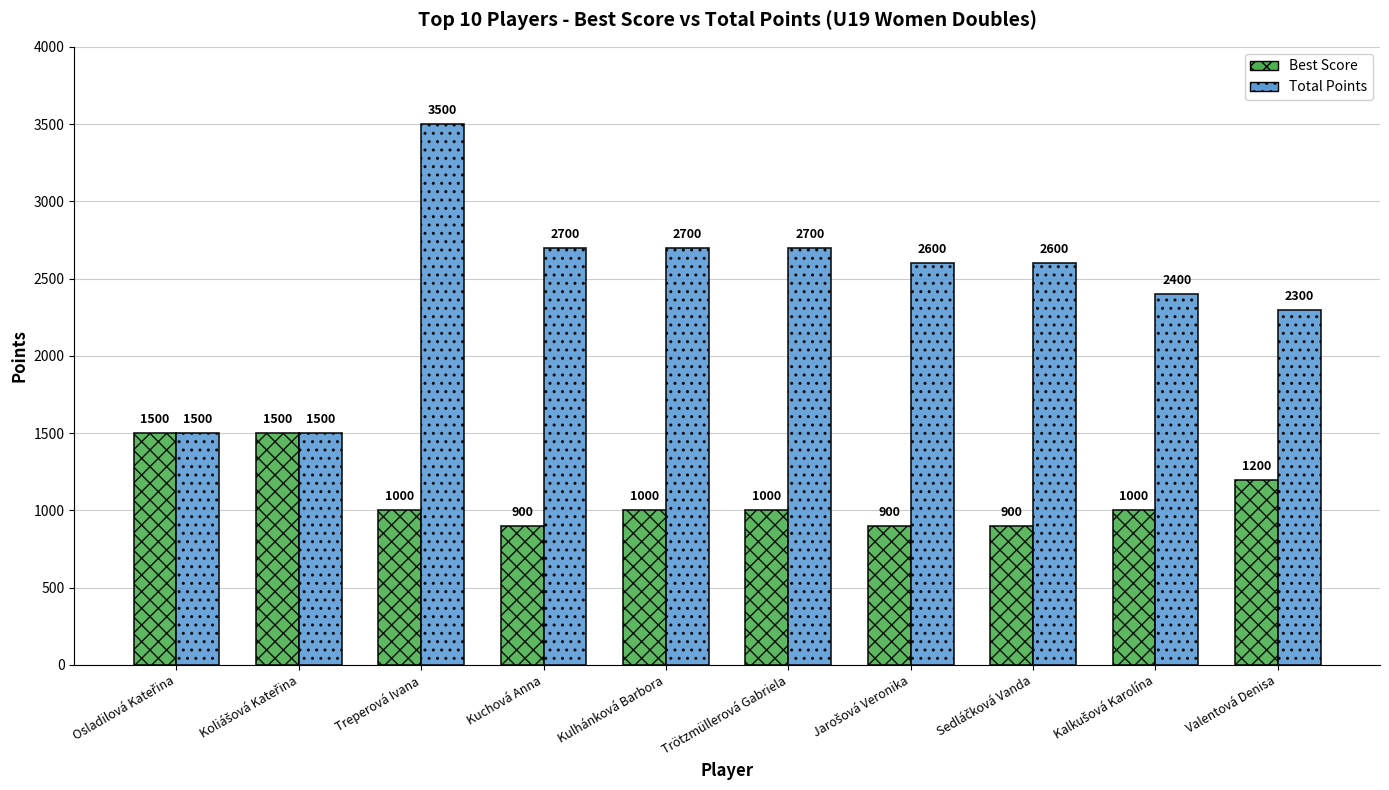

List the series in order of their overall mean, lowest first.

Best Score, Total Points